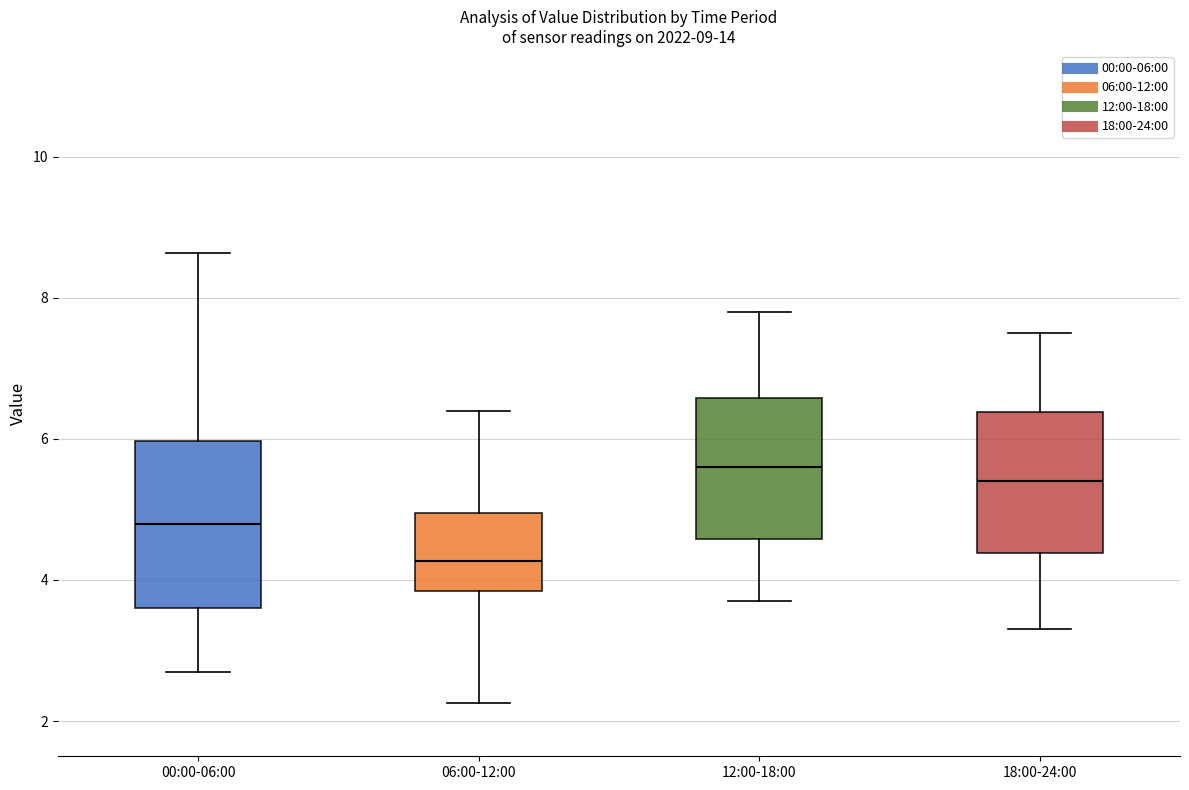

Which box is the tallest, from its lower edge to its upper edge?

00:00-06:00